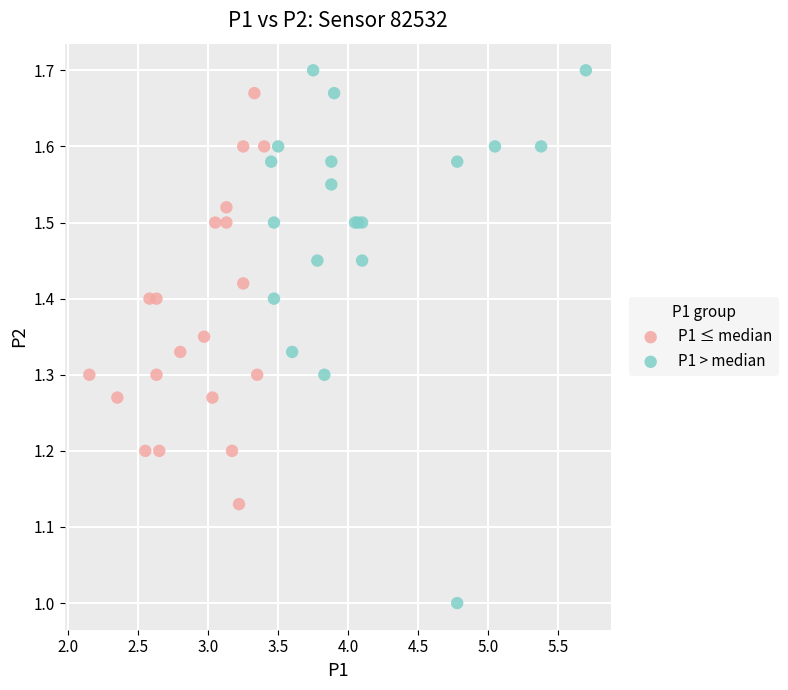

Which series has the widest spread of Y values?

P1 > median